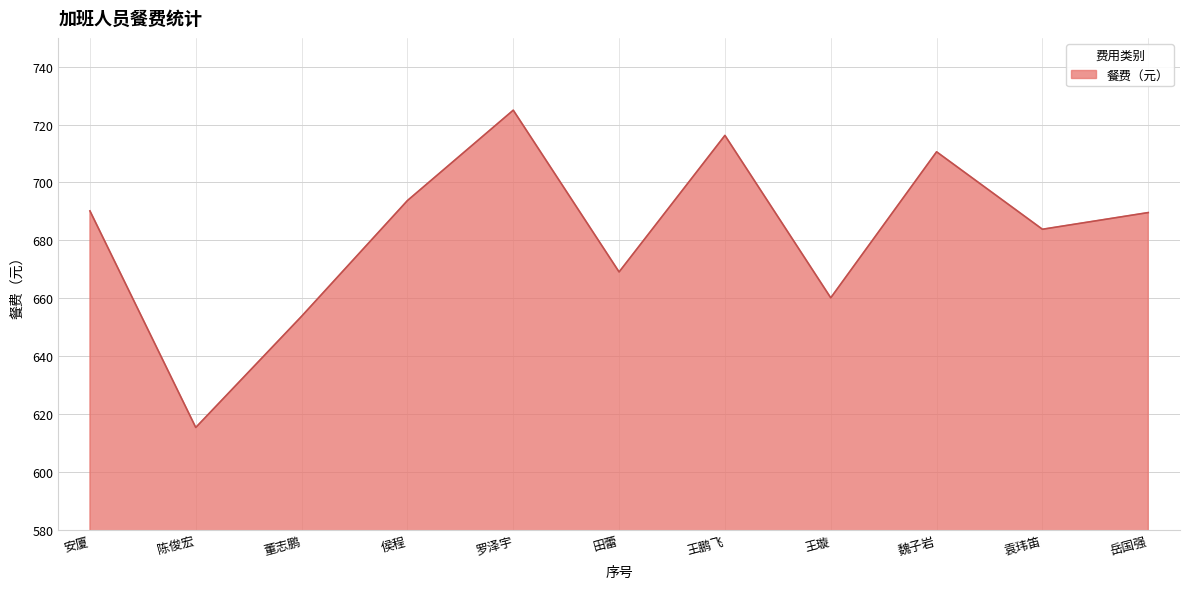

What is the maximum value shown in the chart?

725.0